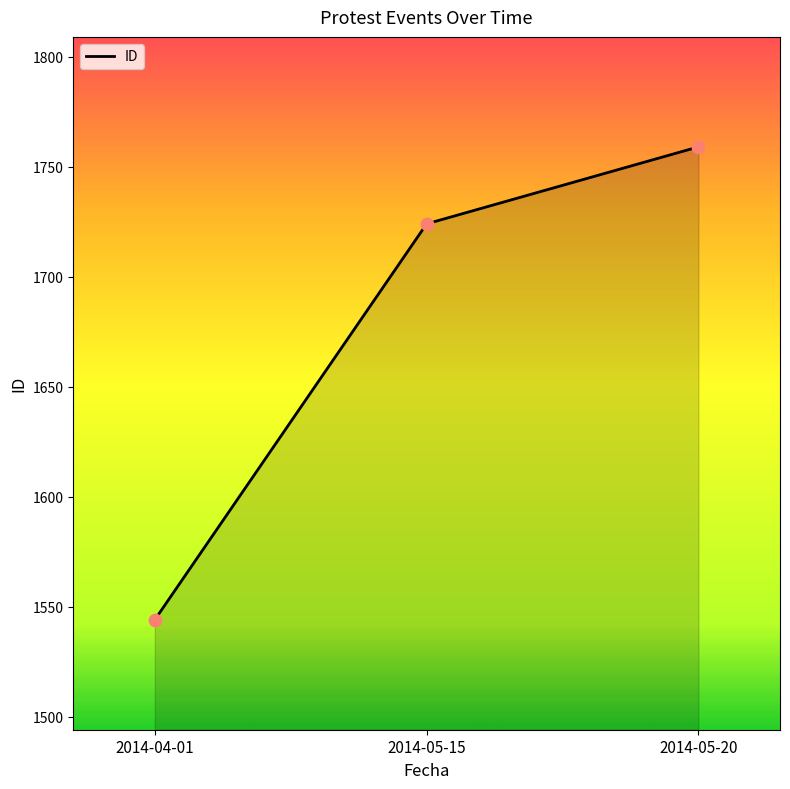

What is the ratio of the value at 2014-04-01 to the value at 2014-05-15?

0.9